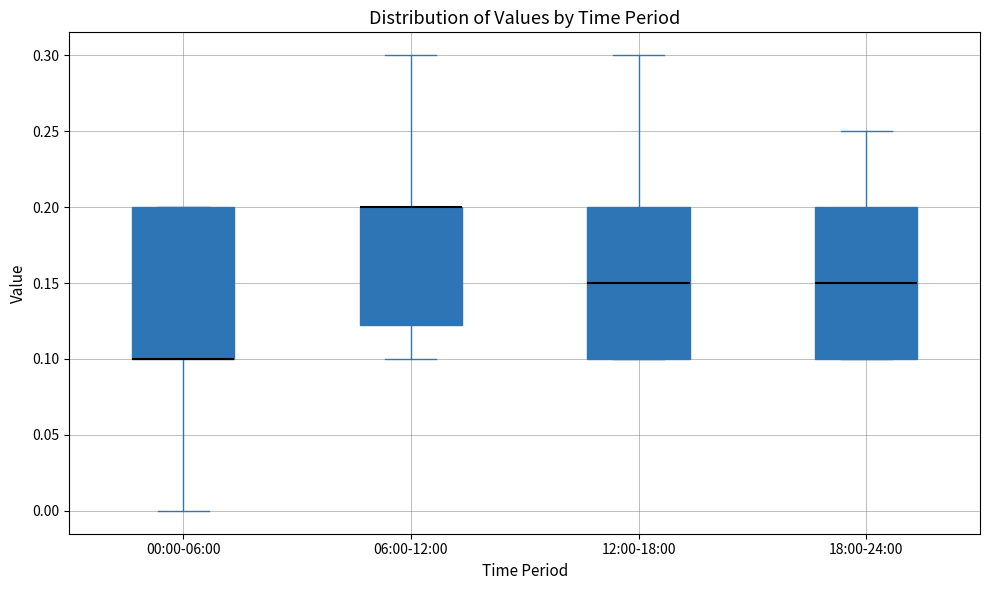

Reading left to right, transcribe this box plot: for each box, give where its median line is, the range the box spans, and where its two whiskers end, as read against the y-axis. The values are not printed on the chart, so give them approximately, as read against the axis.

00:00-06:00: median 0.100 (drawn on the box's lower edge), box 0.100 to 0.200, whiskers 0.000 to 0.200
06:00-12:00: median 0.200 (drawn on the box's upper edge), box 0.125 to 0.200, whiskers 0.100 to 0.300
12:00-18:00: median 0.150, box 0.100 to 0.200, whiskers 0.100 to 0.300
18:00-24:00: median 0.150, box 0.100 to 0.200, whiskers 0.100 to 0.250